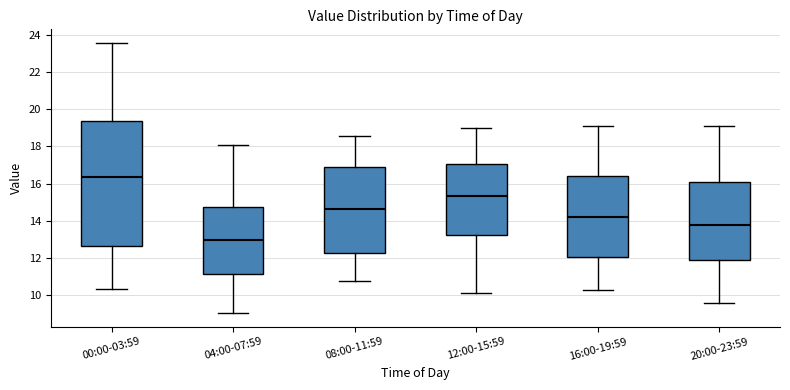

Reading left to right, transcribe this box plot: for each box, give where its median line is, the range the box spans, and where its two whiskers end, as read against the y-axis. The values are not printed on the chart, so give them approximately, as read against the axis.

00:00-03:59: median 16.4, box 12.6 to 19.4, whiskers 10.4 to 23.6
04:00-07:59: median 13.0, box 11.2 to 14.8, whiskers 9.0 to 18.2
08:00-11:59: median 14.6, box 12.2 to 17.0, whiskers 10.8 to 18.6
12:00-15:59: median 15.4, box 13.2 to 17.0, whiskers 10.0 to 19.0
16:00-19:59: median 14.2, box 12.0 to 16.4, whiskers 10.2 to 19.0
20:00-23:59: median 13.8, box 11.8 to 16.0, whiskers 9.6 to 19.2